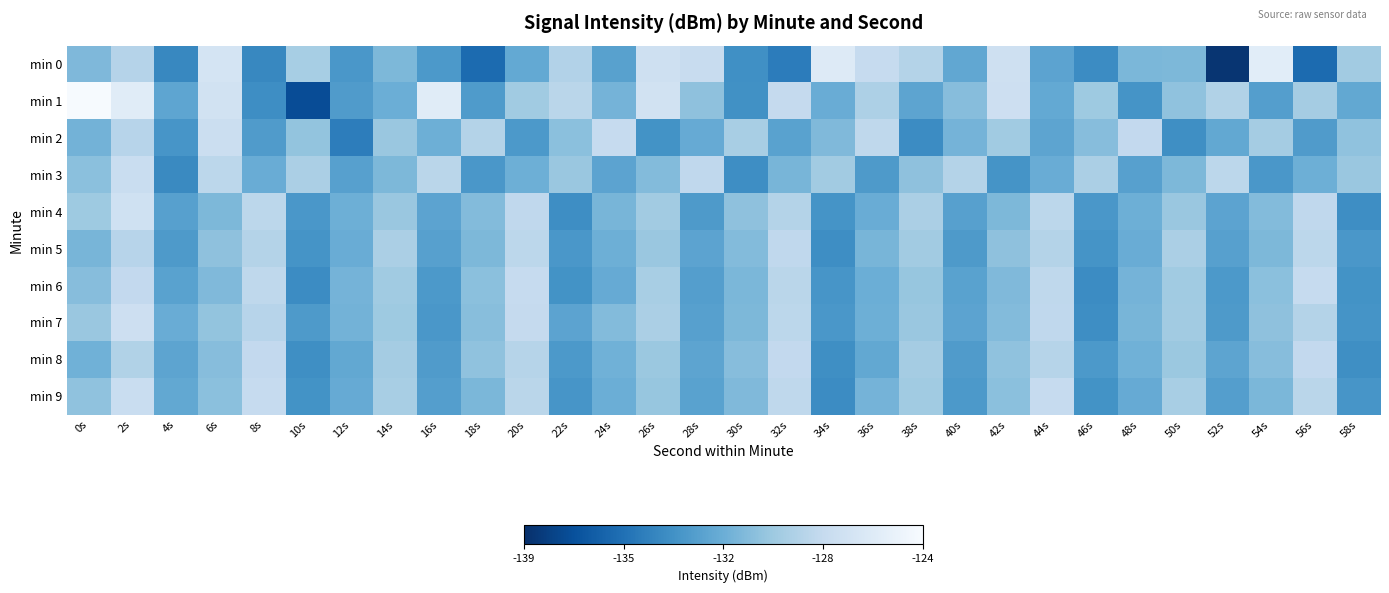

Rank the series at 42s from lowest to highest value.

min 3, min 4, min 6, min 7, min 9, min 5, min 8, min 2, min 1, min 0